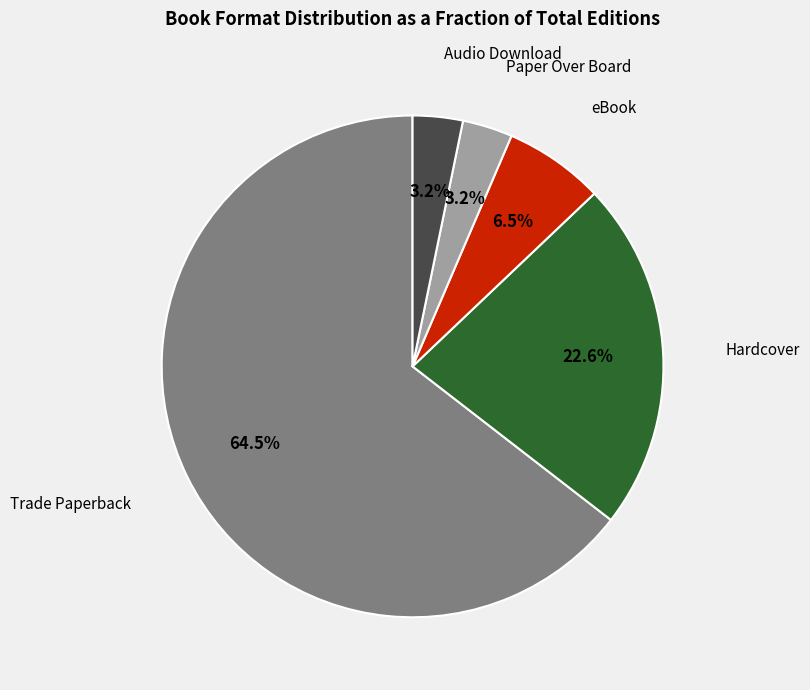

What percentage do Paper Over Board and Hardcover together represent?

25.8%